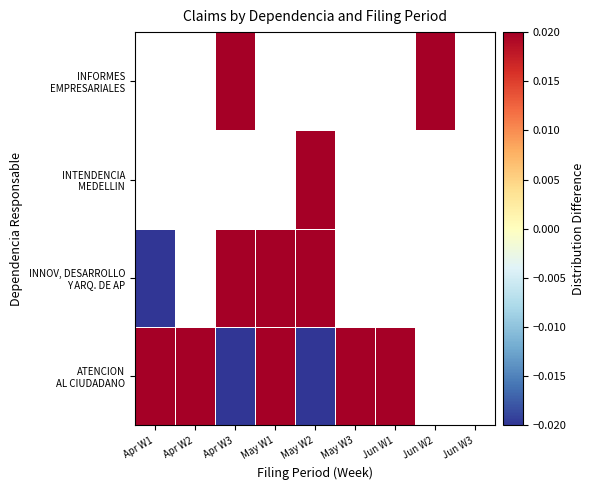

True or false: INTENDENCIA MEDELLIN has a value of -0.0 at Apr W2.

False